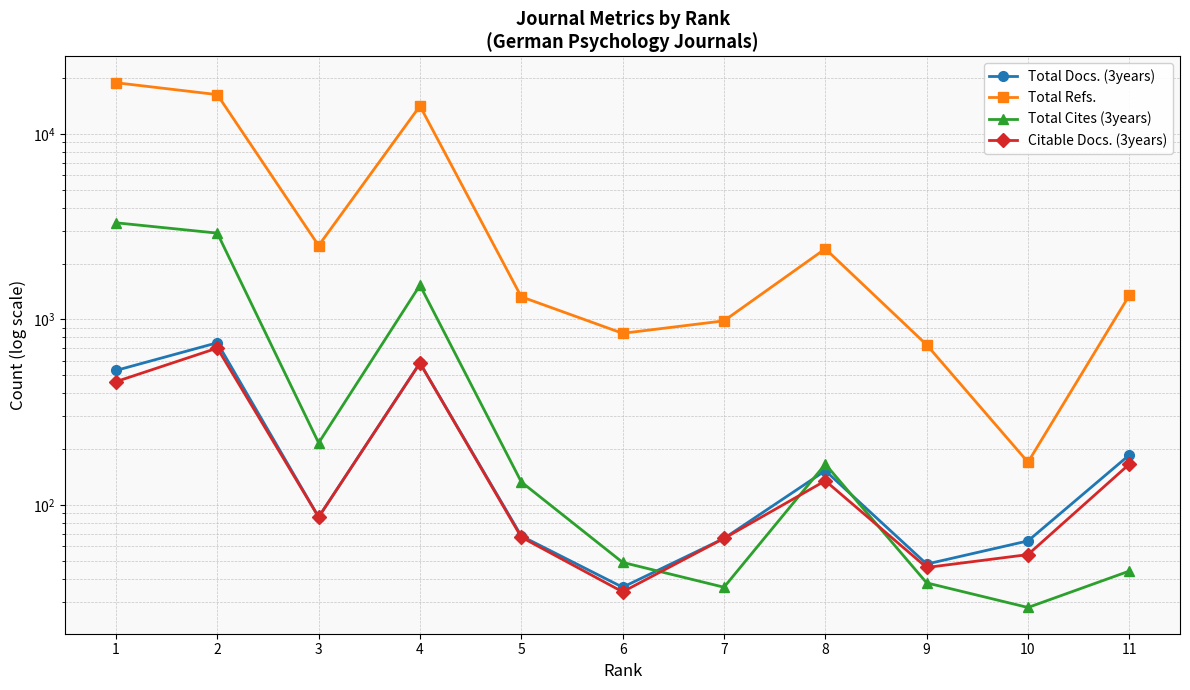

What is the value of the Total Refs. point at the 9th from the left?

730